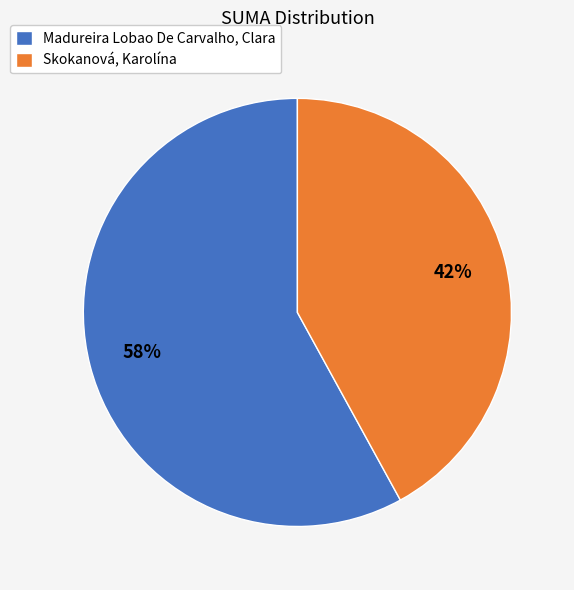

True or false: Madureira Lobao De Carvalho, Clara accounts for 58% of the total.

True